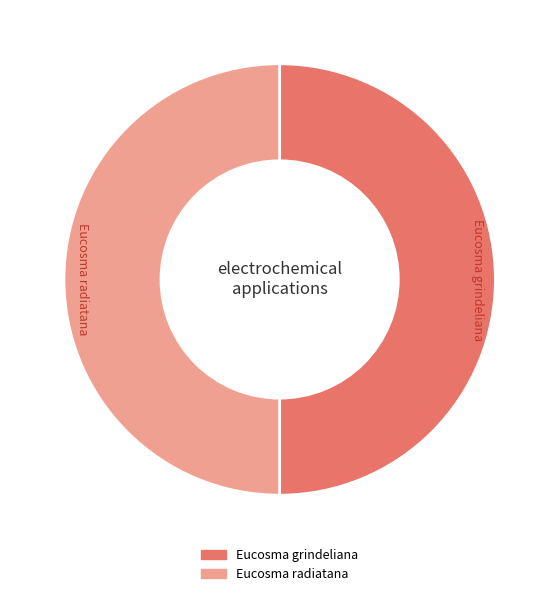

Combined, do Eucosma grindeliana and Eucosma radiatana account for over 50%?

Yes